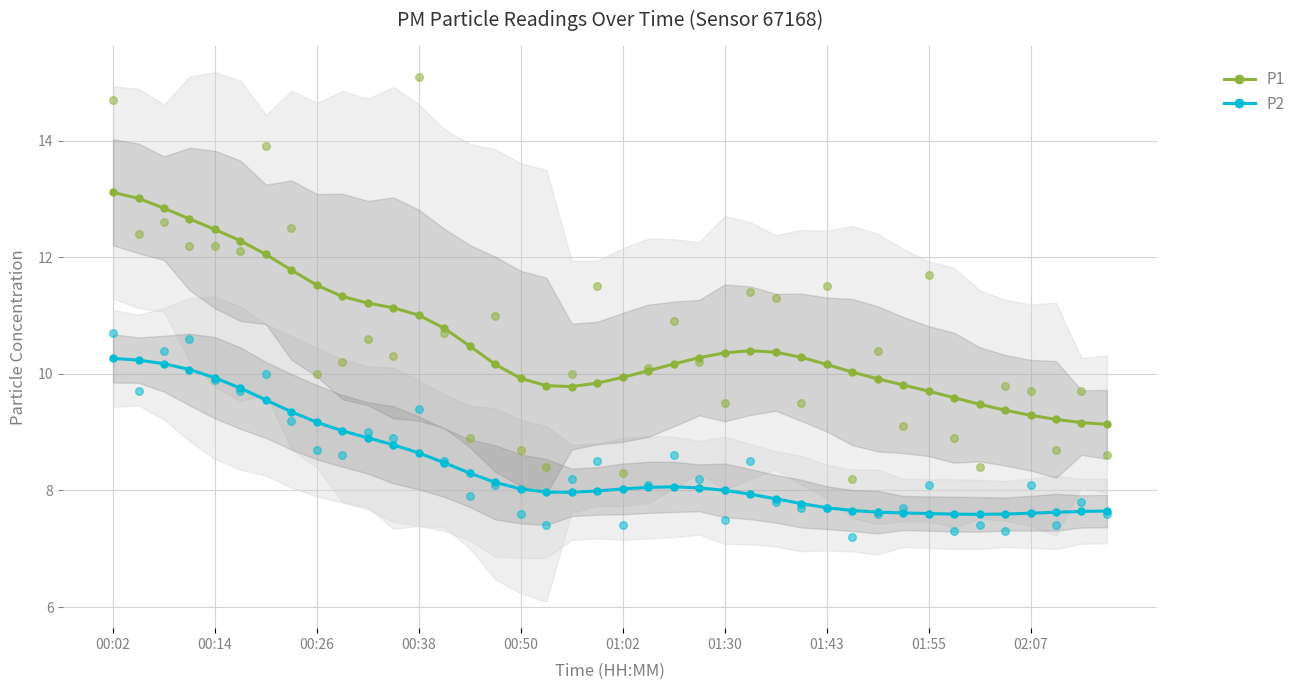

Which series has the largest Y range (max minus min)?

P1